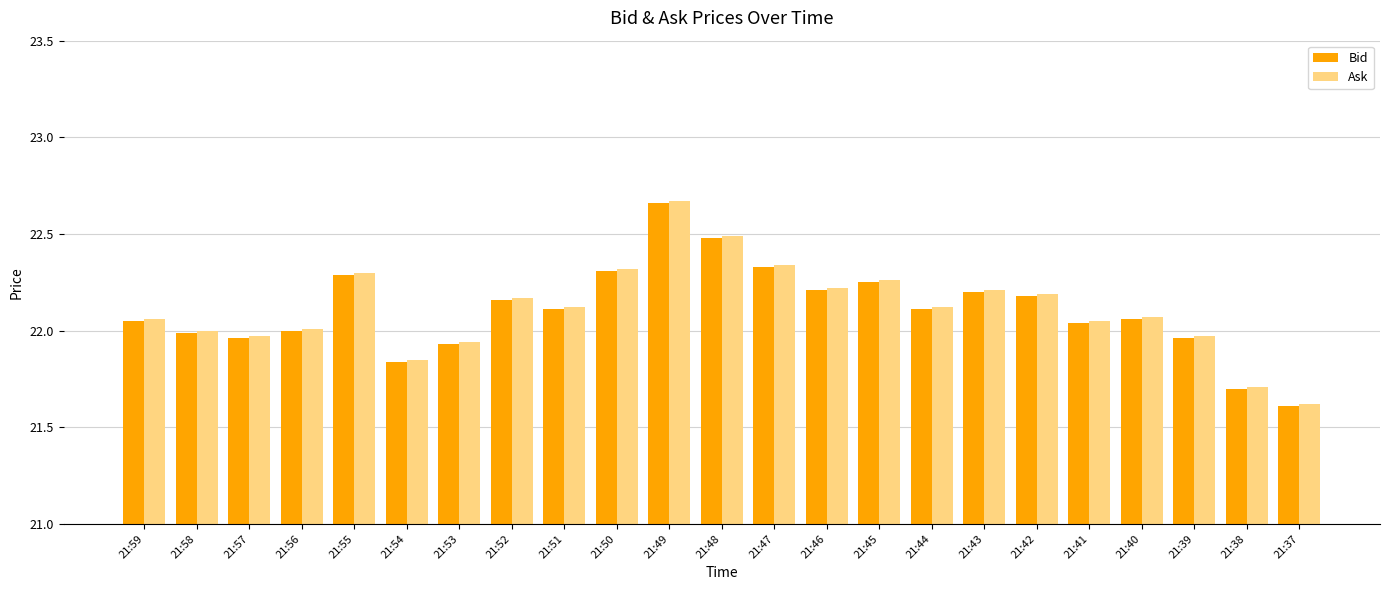

At how many categories does at least one series exceed 21?

23